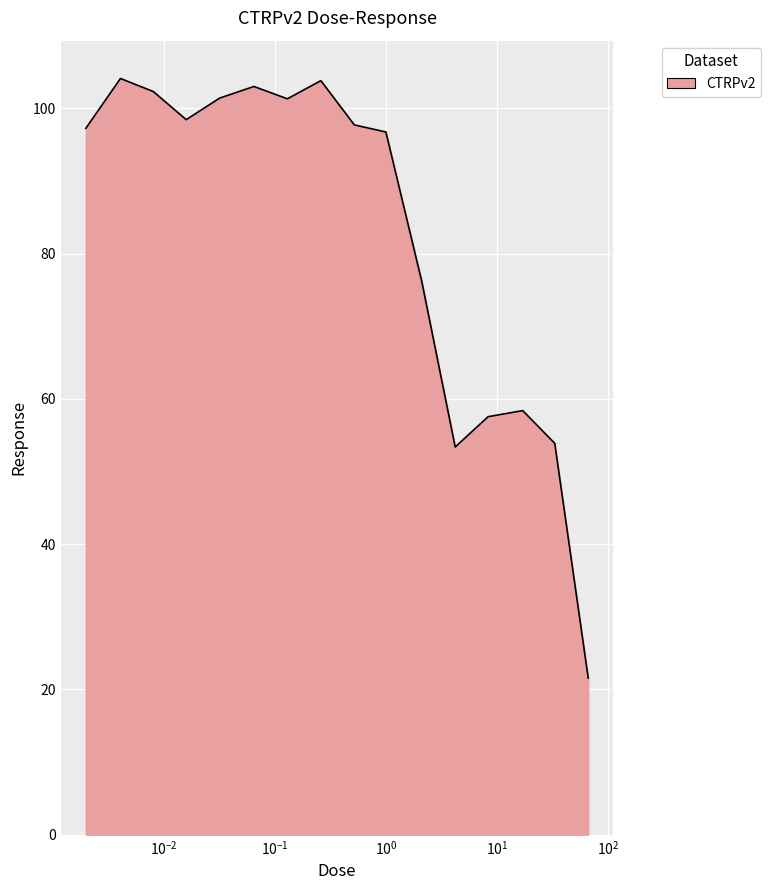

What is the maximum value shown in the chart?

104.1